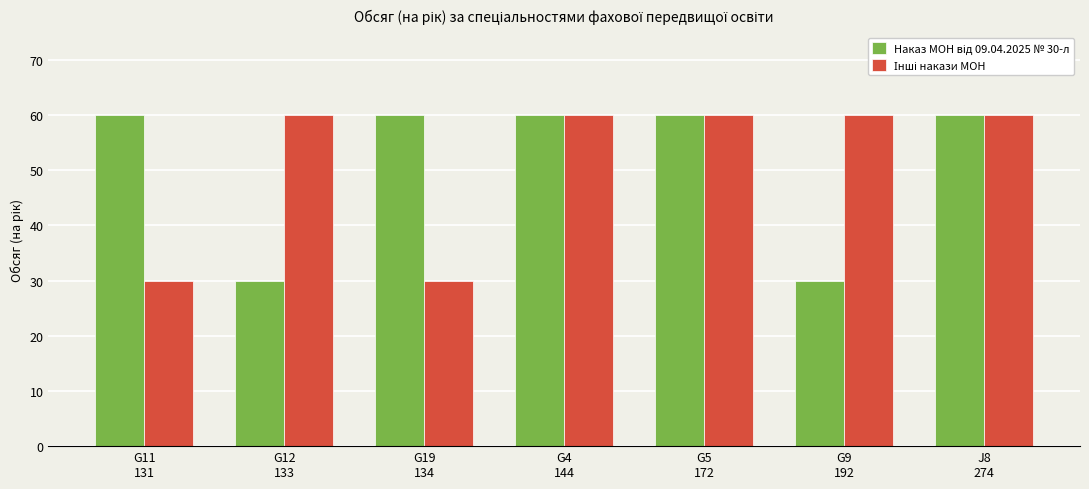

What is the maximum value shown in the chart?

60